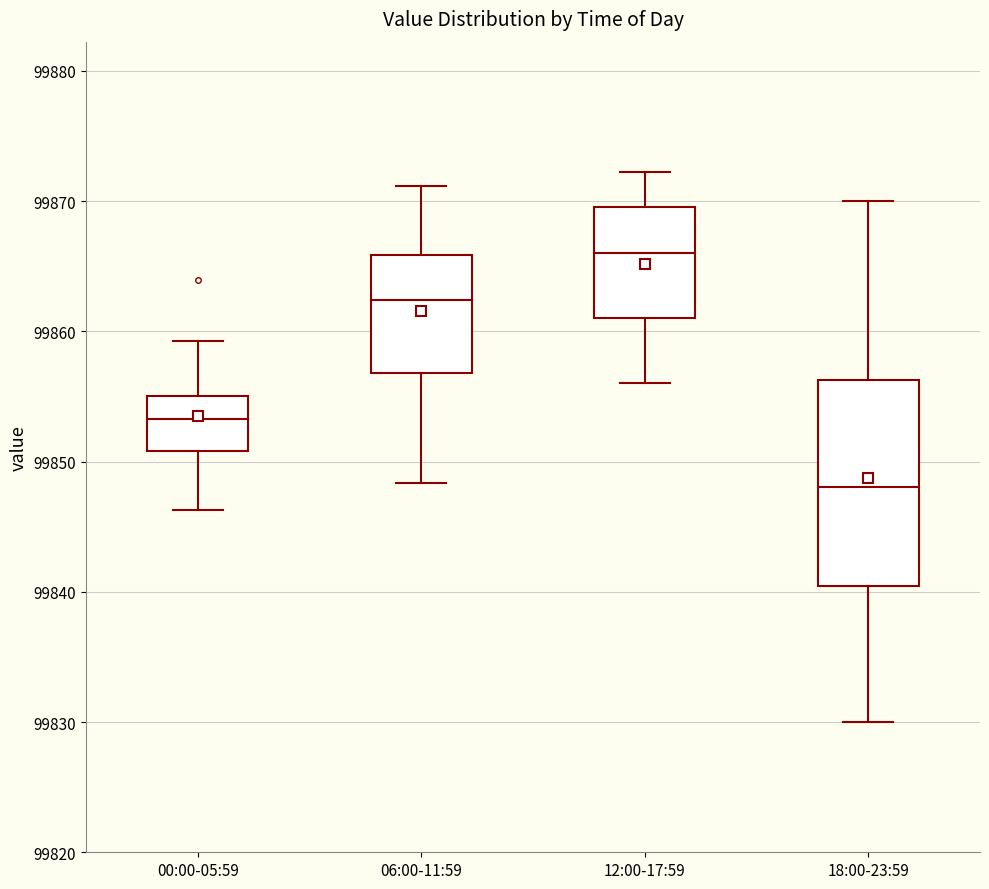

Reading left to right, read every box against the y-axis: the position of its median line, the range the box covers, and the ends of its whiskers. The values are not printed on the chart, so give them approximately, as read against the axis.

00:00-05:59: median 99853, box 99851 to 99855, whiskers 99846 to 99859
06:00-11:59: median 99862, box 99857 to 99866, whiskers 99848 to 99871
12:00-17:59: median 99866, box 99861 to 99870, whiskers 99856 to 99872
18:00-23:59: median 99848, box 99840 to 99856, whiskers 99830 to 99870